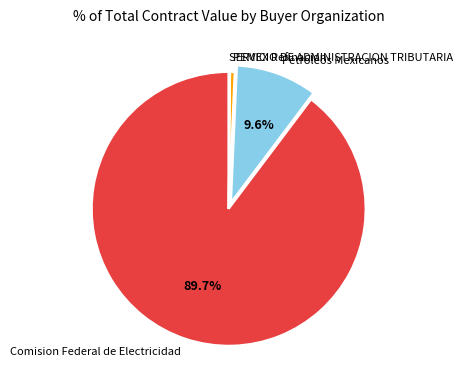

Do Comision Federal de Electricidad and Petroleos Mexicanos together represent more than half of the pie?

Yes